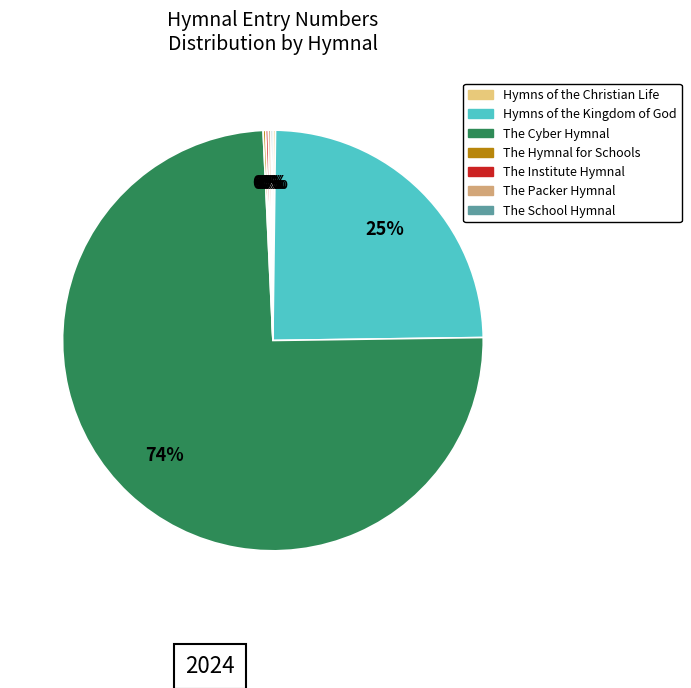

True or false: The Cyber Hymnal accounts for 88% of the total.

False